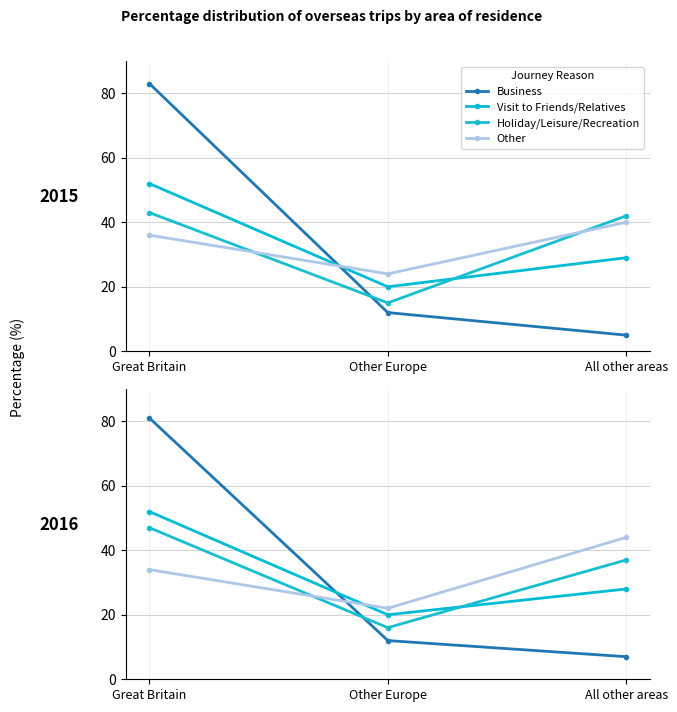

What is the sum of the Other values at Other Europe and All other areas?

66